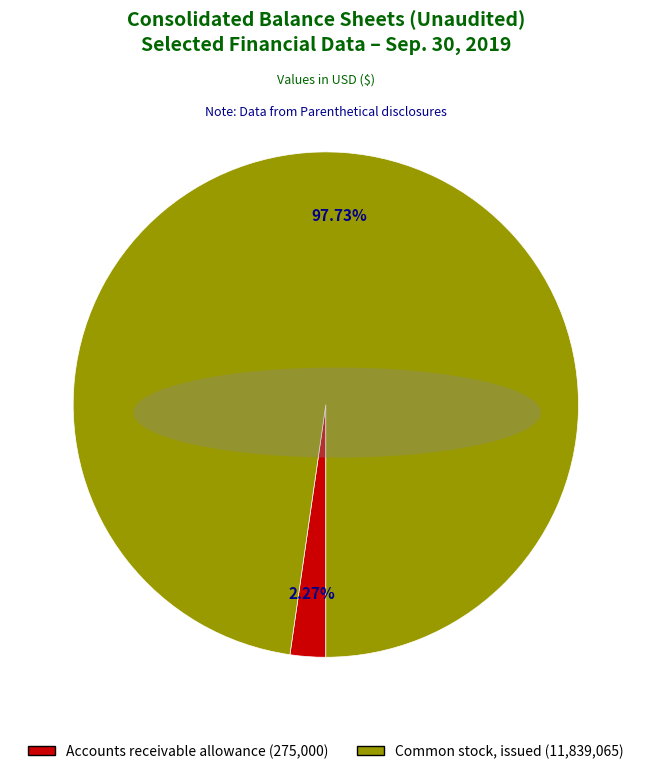

Does any single category account for the majority?

Yes